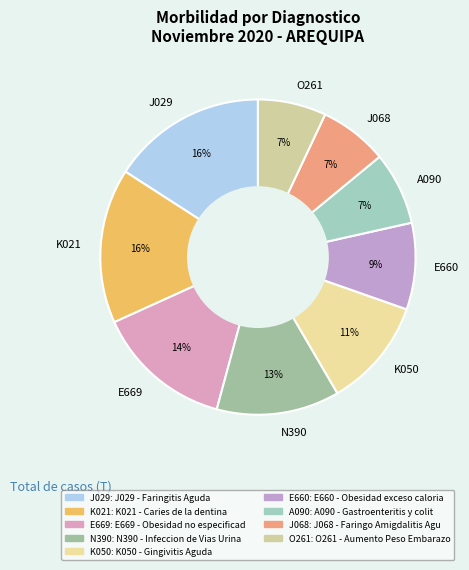

Does any single category account for the majority?

No